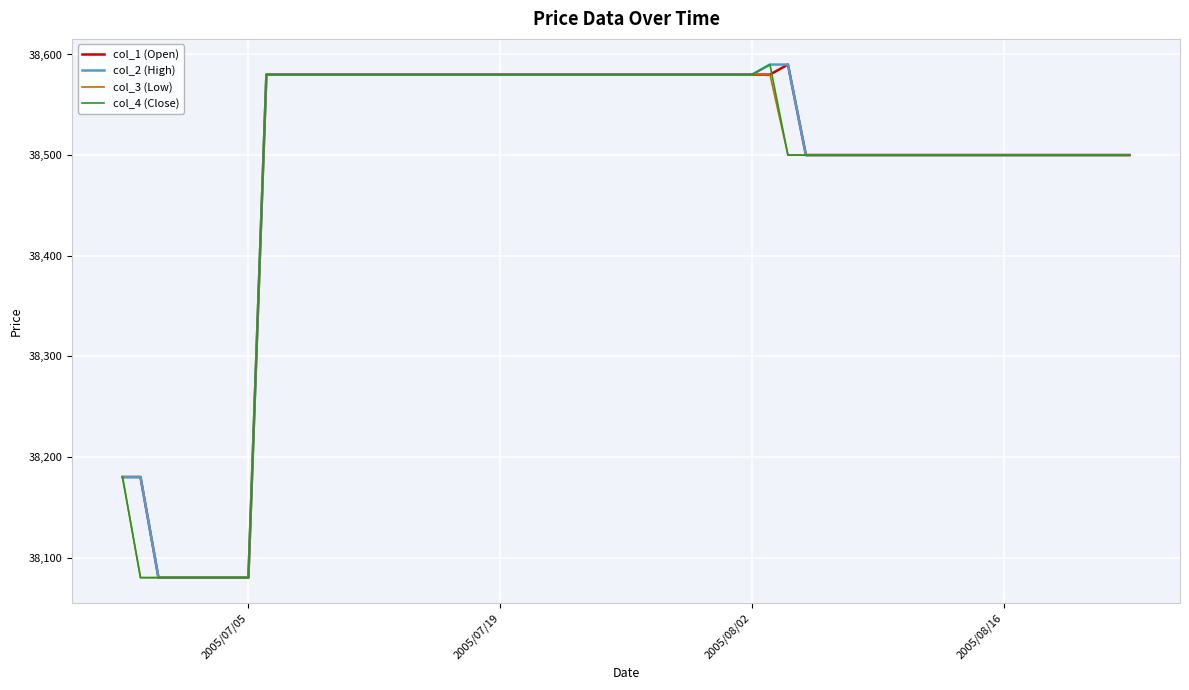

What is the minimum value shown in the chart?

38080